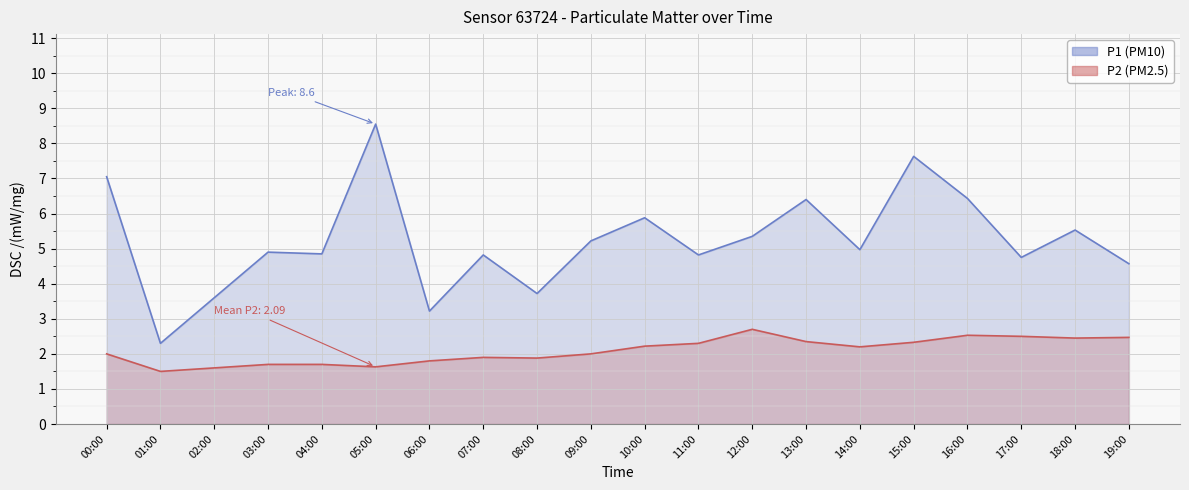

Rank the categories by P1 value from highest to lowest.

05:00, 15:00, 00:00, 16:00, 13:00, 10:00, 18:00, 12:00, 09:00, 14:00, 03:00, 04:00, 07:00, 11:00, 17:00, 19:00, 08:00, 02:00, 06:00, 01:00